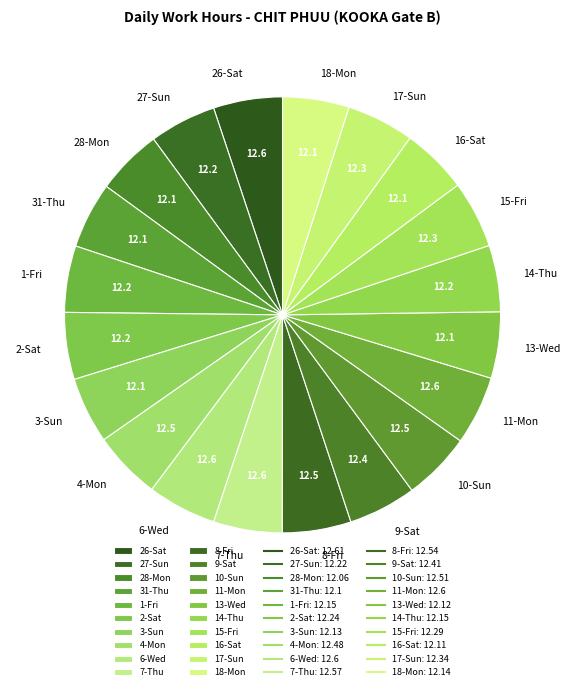

How many segments does this pie chart have?

20